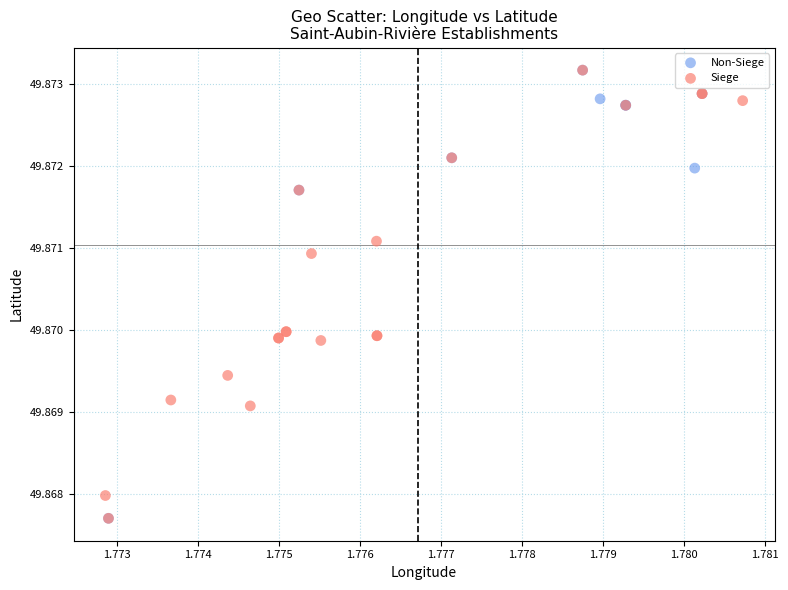

What are all the series names shown in the legend?

Non-Siege, Siege